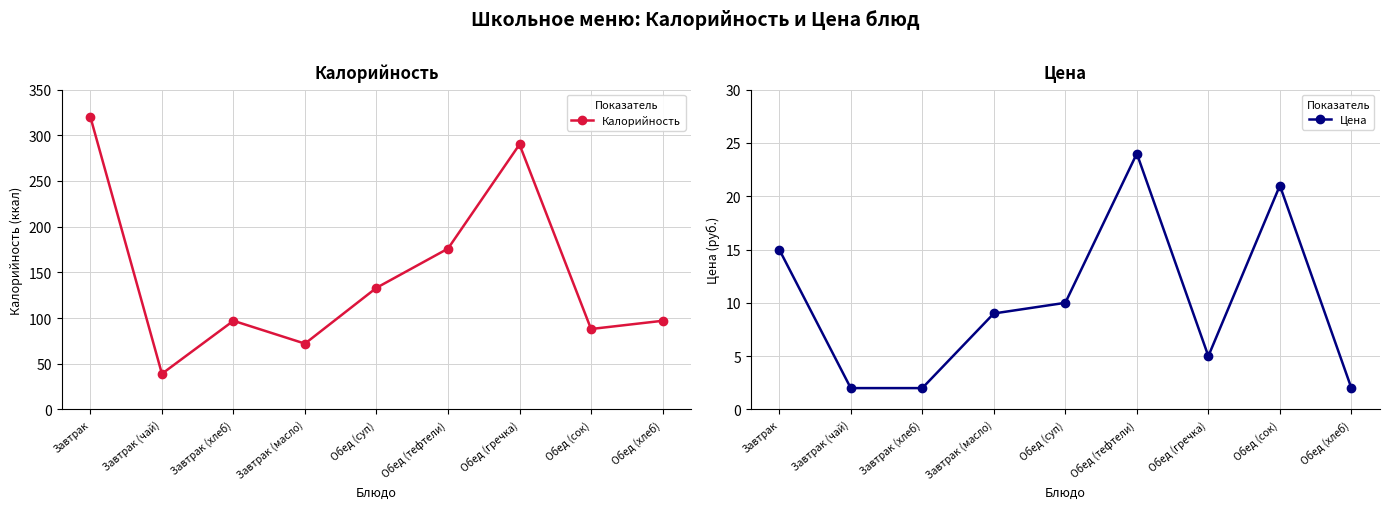

True or false: Калорийность has a value of 290.0 at Обед (гречка).

True